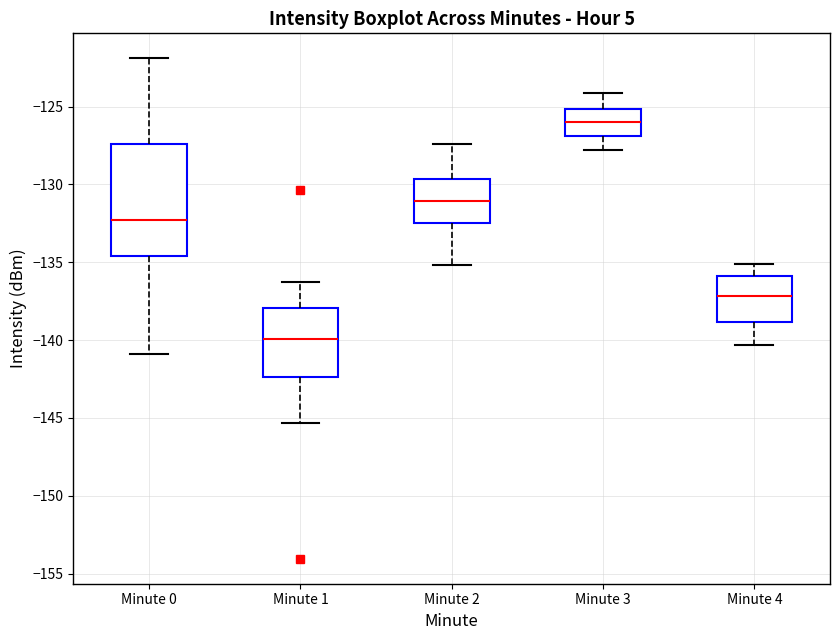

Reading left to right, transcribe this box plot: for each box, give where its median line is, the range the box spans, and where its two whiskers end, as read against the y-axis. The values are not printed on the chart, so give them approximately, as read against the axis.

Minute 0: median -132.5, box -134.5 to -127.5, whiskers -141.0 to -122.0
Minute 1: median -140.0, box -142.5 to -138.0, whiskers -145.5 to -136.0
Minute 2: median -131.0, box -132.5 to -129.5, whiskers -135.0 to -127.5
Minute 3: median -126.0, box -127.0 to -125.0, whiskers -128.0 to -124.0
Minute 4: median -137.0, box -139.0 to -136.0, whiskers -140.5 to -135.0